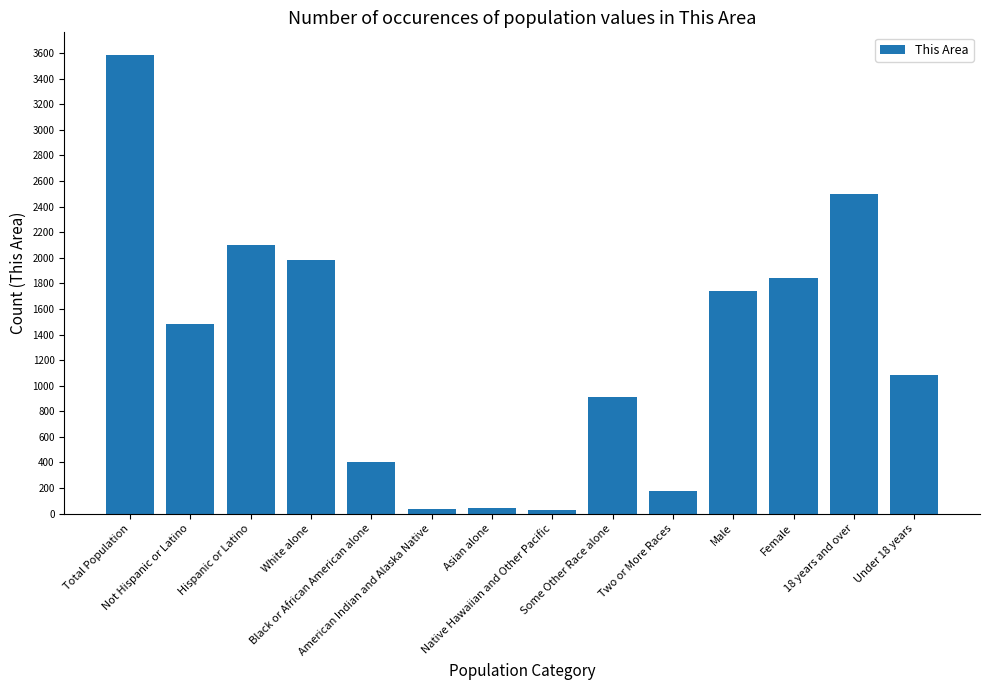

Which has a higher value, Asian alone or Under 18 years?

Under 18 years